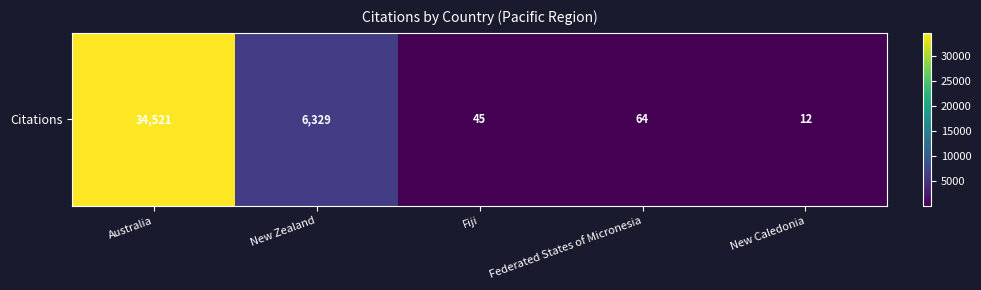

What is the greatest value displayed?

34521